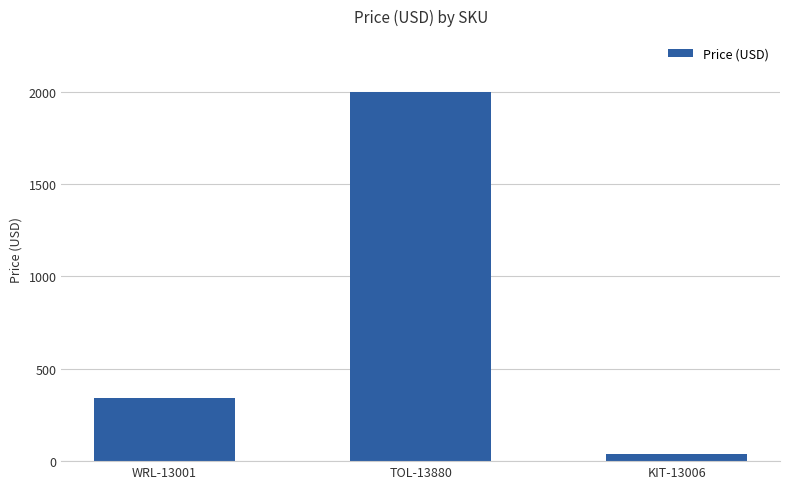

What is the label of the 1st bar from the left?

WRL-13001